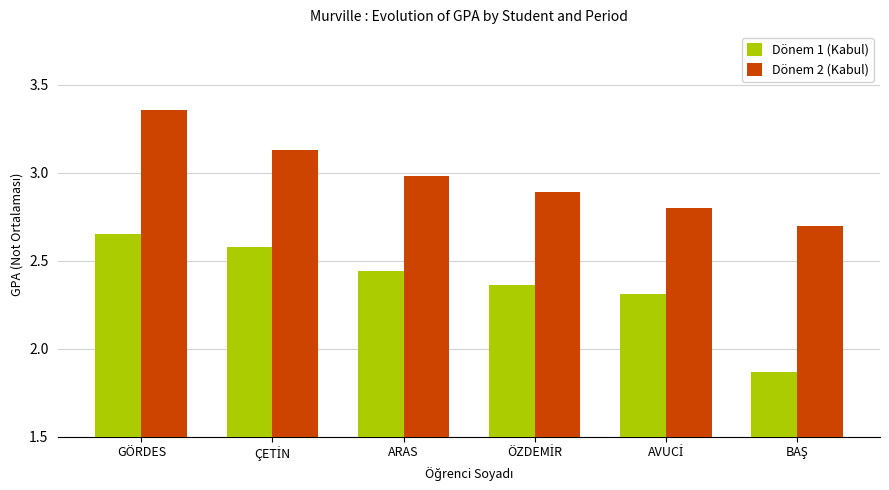

What is the lowest value of the Dönem 2 (Kabul) series?

2.7